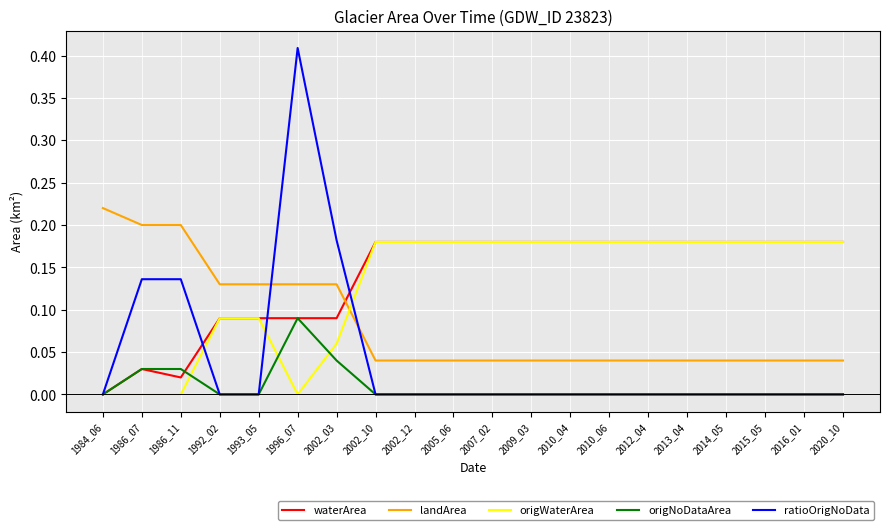

The landArea series shows 0.0 at 2013_04. True or false?

True